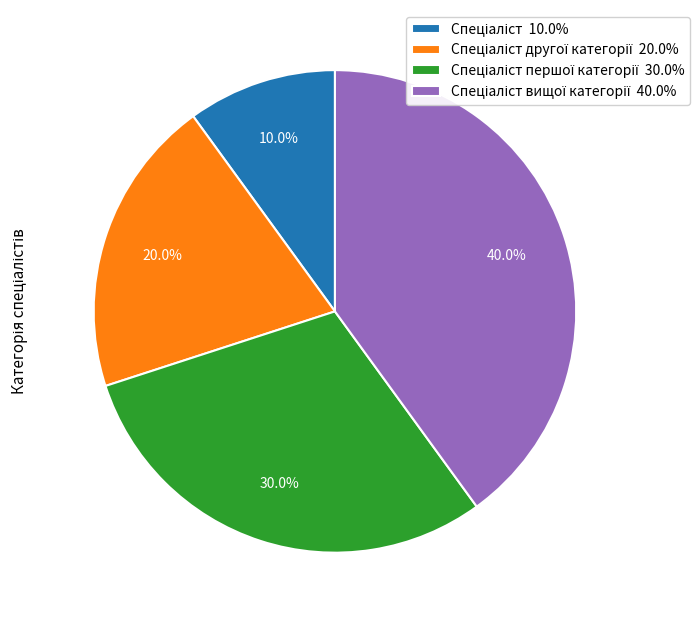

Does any single category account for the majority?

No